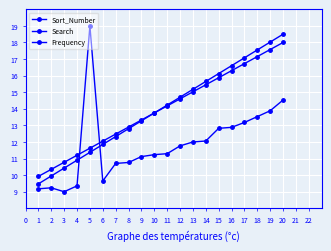

What is the greatest value displayed?

19.0